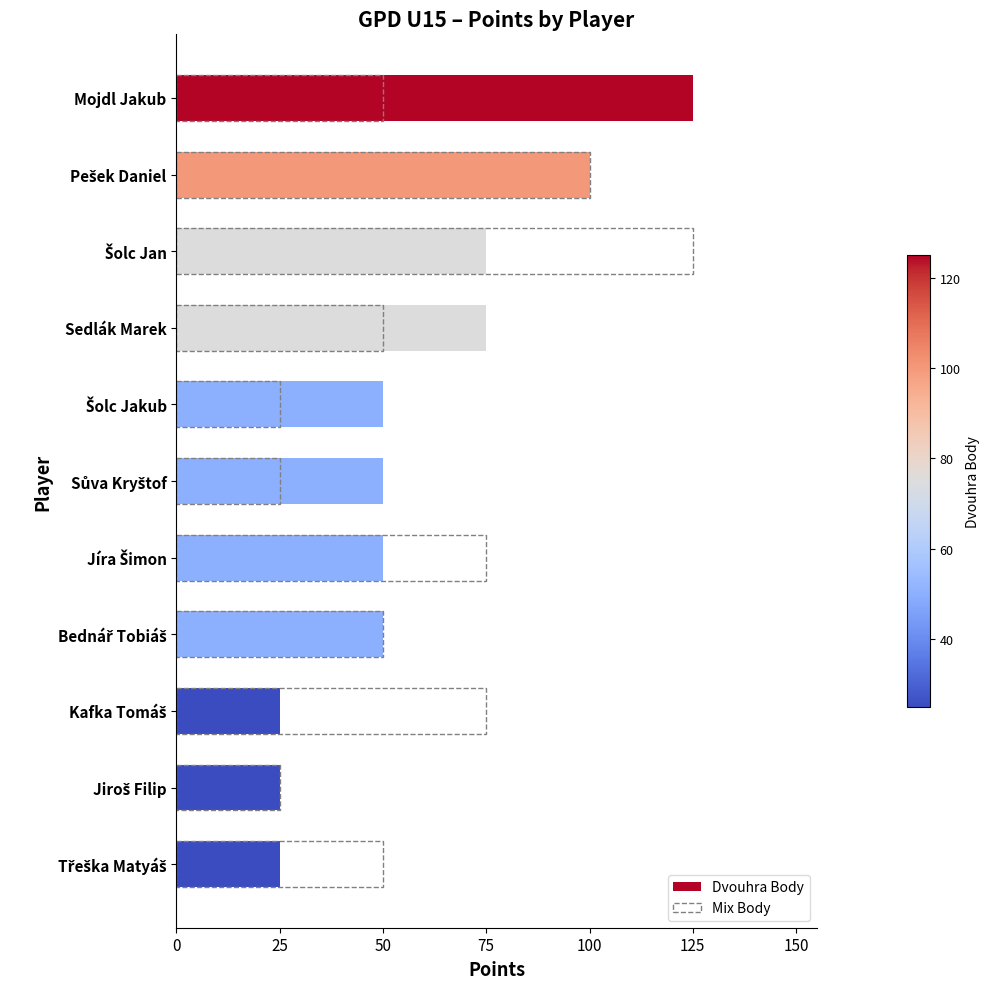

How many Mix Body values are between 25 and 75?

9